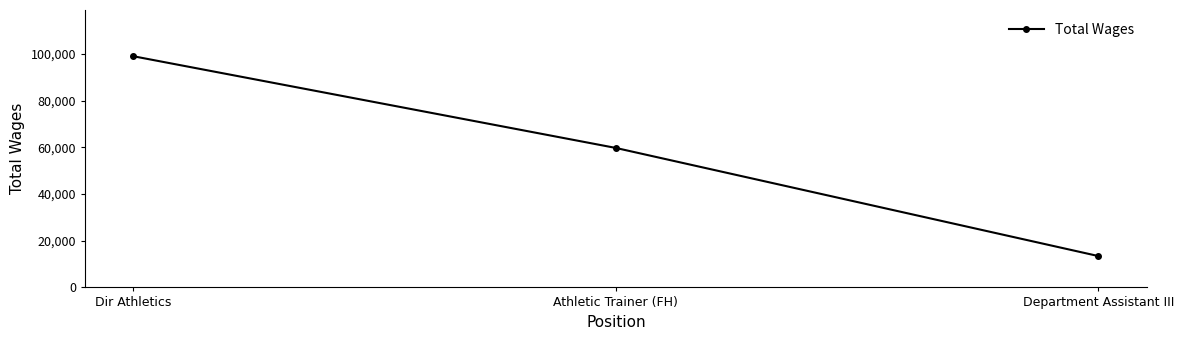

What position from the left is Athletic Trainer (FH)?

2